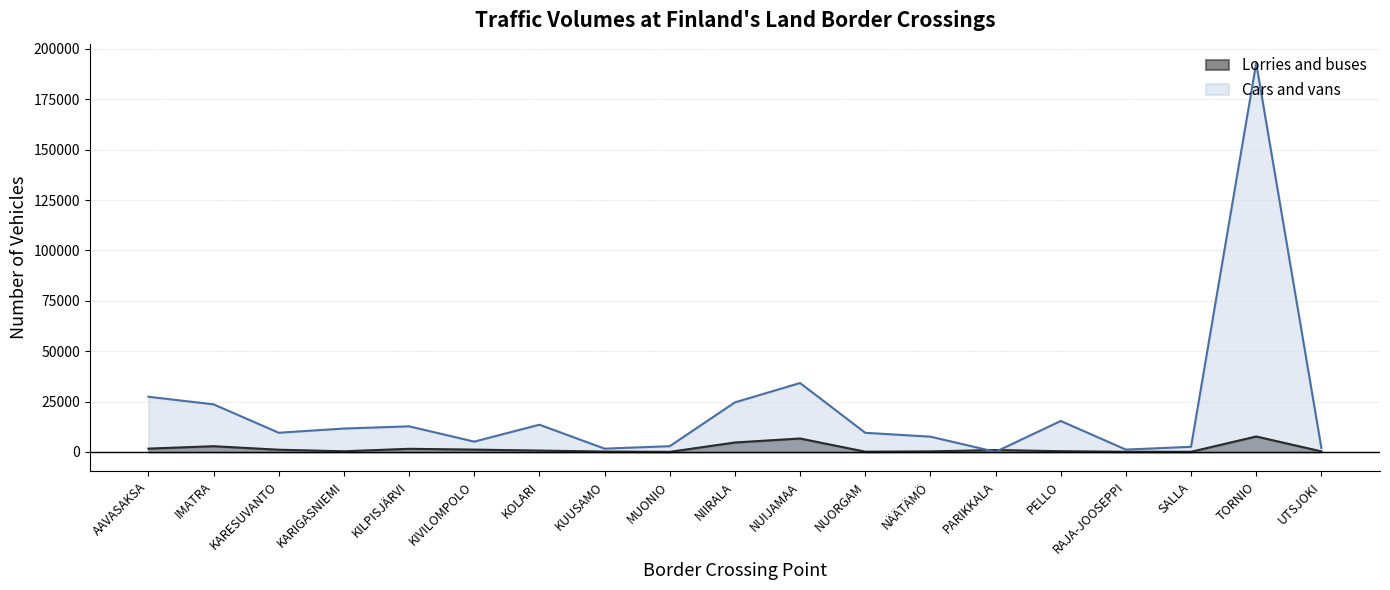

What is the difference between the highest and lowest values at PARIKKALA?

892